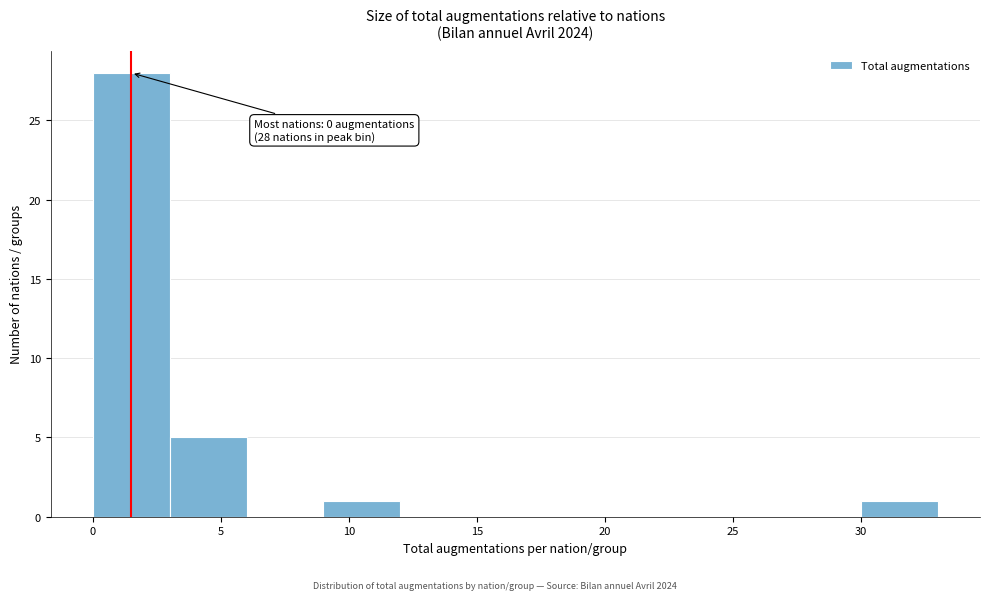

Which range on the x-axis has the tallest bar?

0 to 3